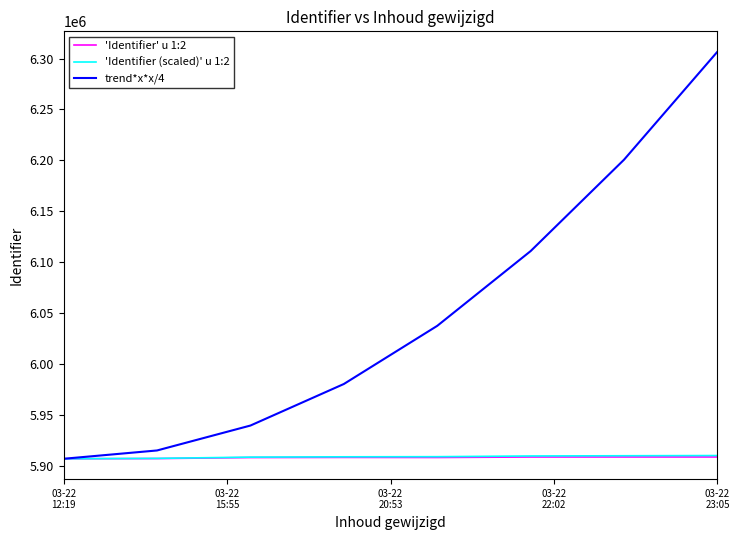

Count the number of categories in the chart.

8